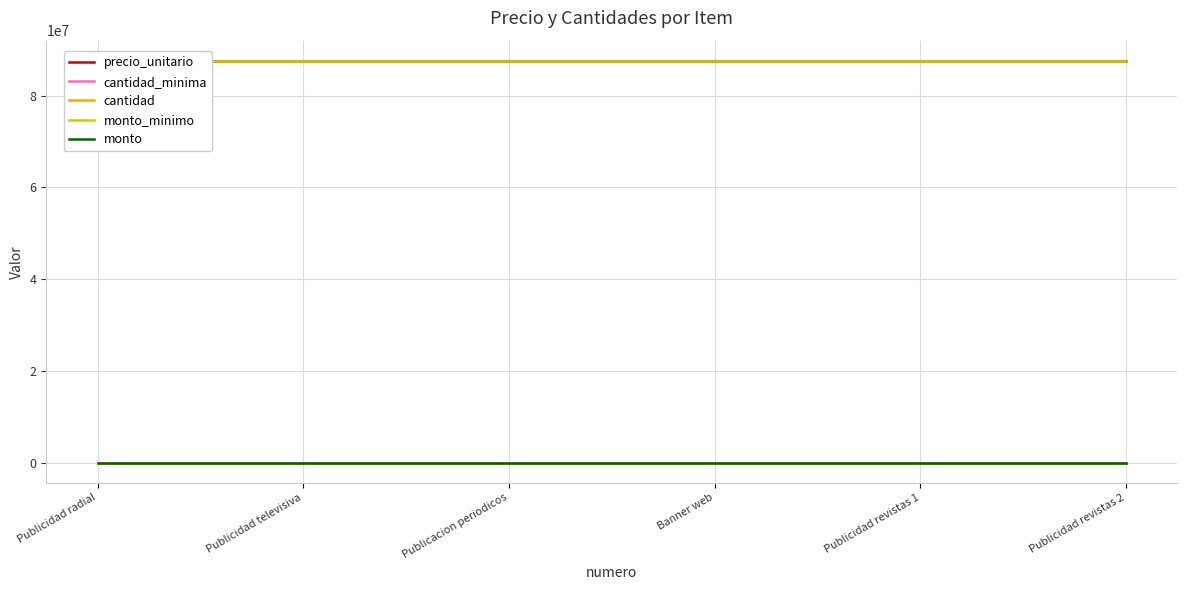

Reading left to right, extract all data points from this chart.

precio_unitario: 87600000	87600000	87600000	87600000	87600000	87600000
cantidad_minima: 1	1	1	1	1	1
cantidad: 0	0	0	0	0	0
monto_minimo: 87600000	87600000	87600000	87600000	87600000	87600000
monto: 0	0	0	0	0	0